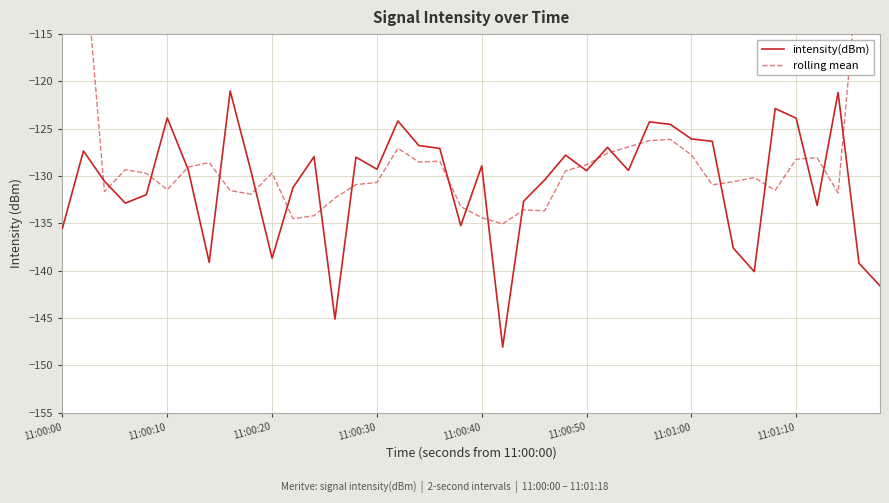

What is the sum of all rolling mean values?

-5064.6